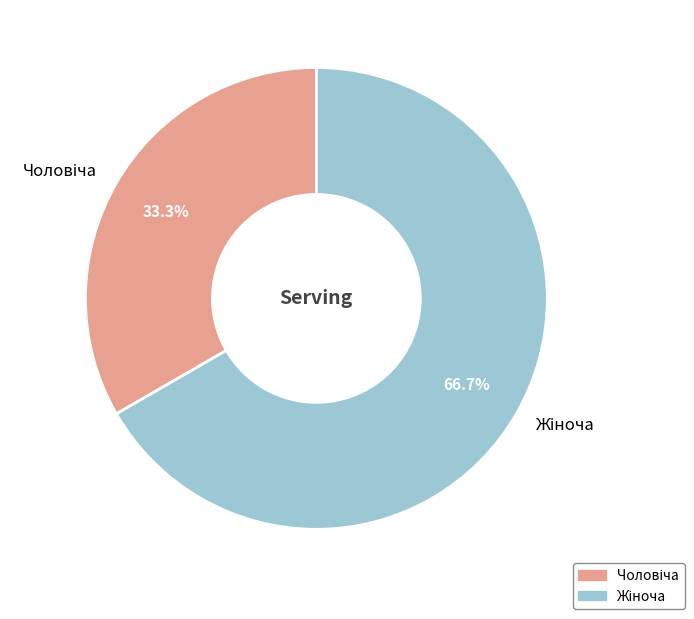

Is there any slice that represents more than half of the pie?

Yes